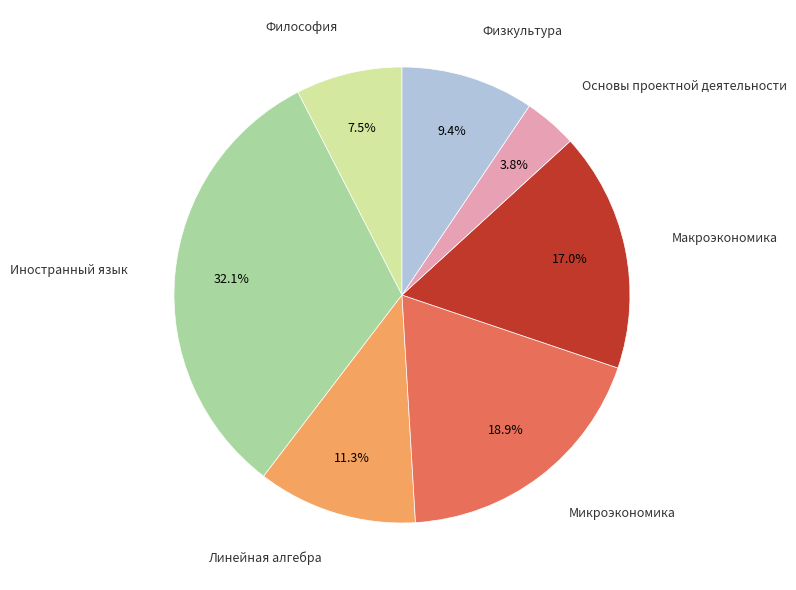

How many segments does this pie chart have?

7